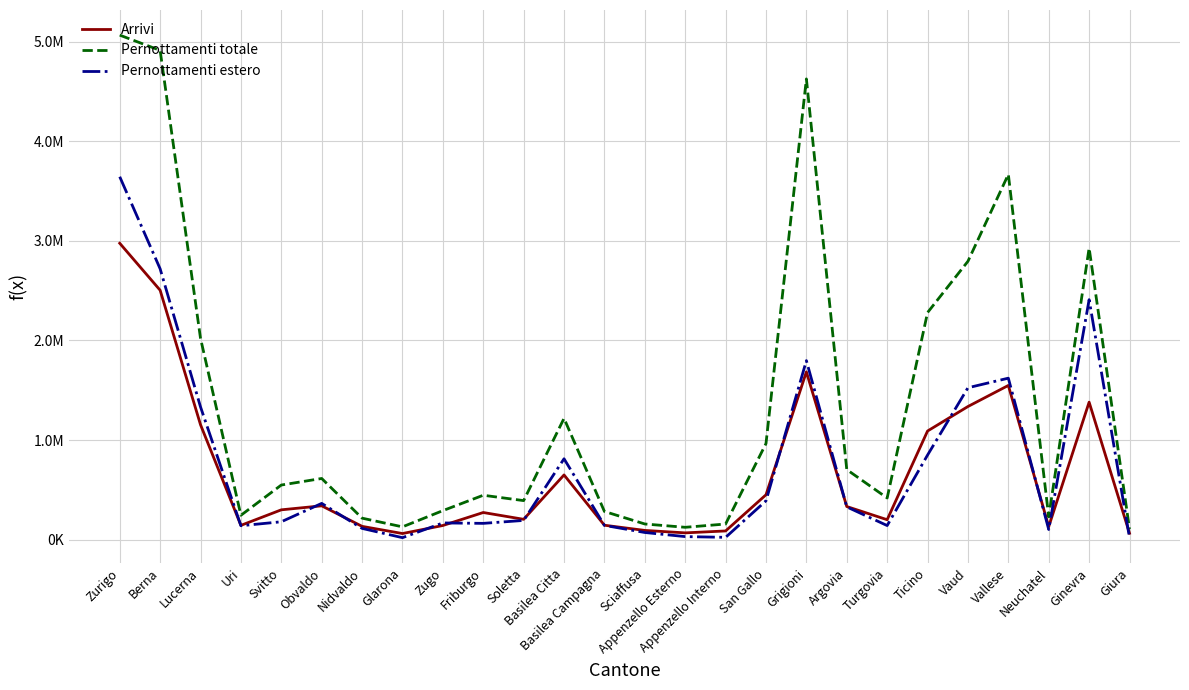

At which category does Arrivi reach its first local peak?

Obvaldo